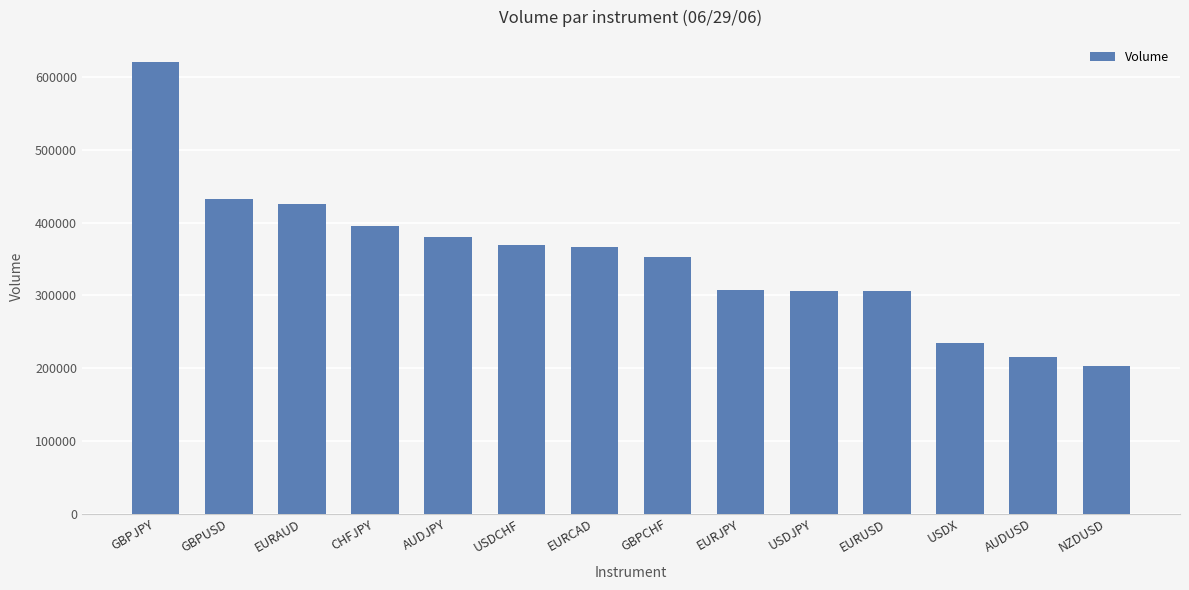

What is the sum of all values?

4914441